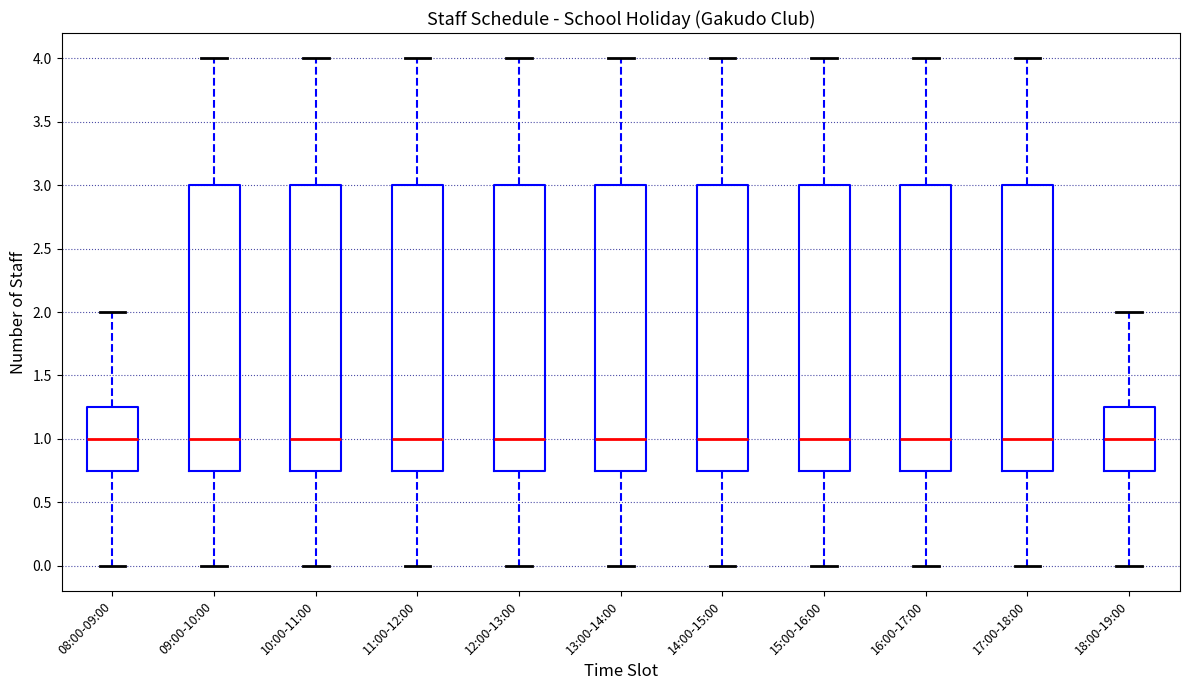

Where does the lower whisker of the box for 09:00-10:00 end on the y-axis? The values are not printed on the chart, so give them approximately, as read against the axis.

0.00